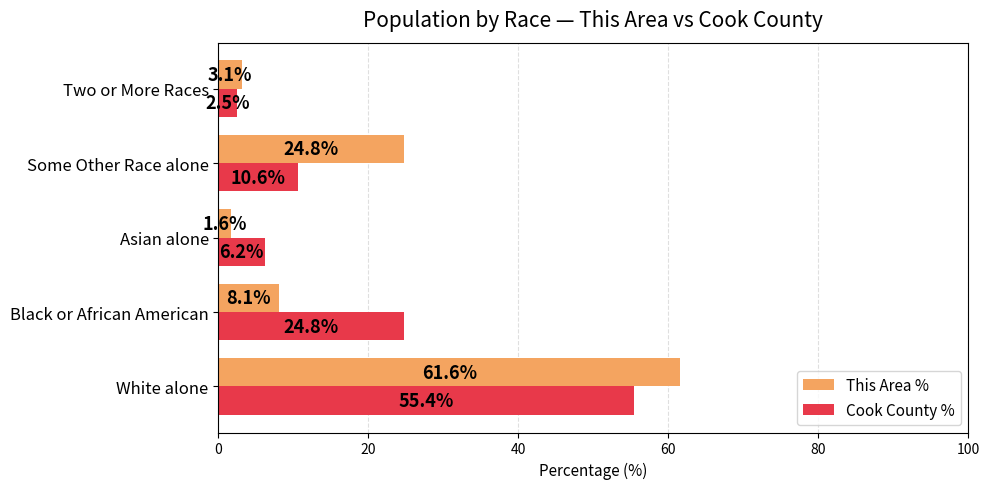

What is the difference between the This Area % values at Asian alone and Black or African American?

6.5